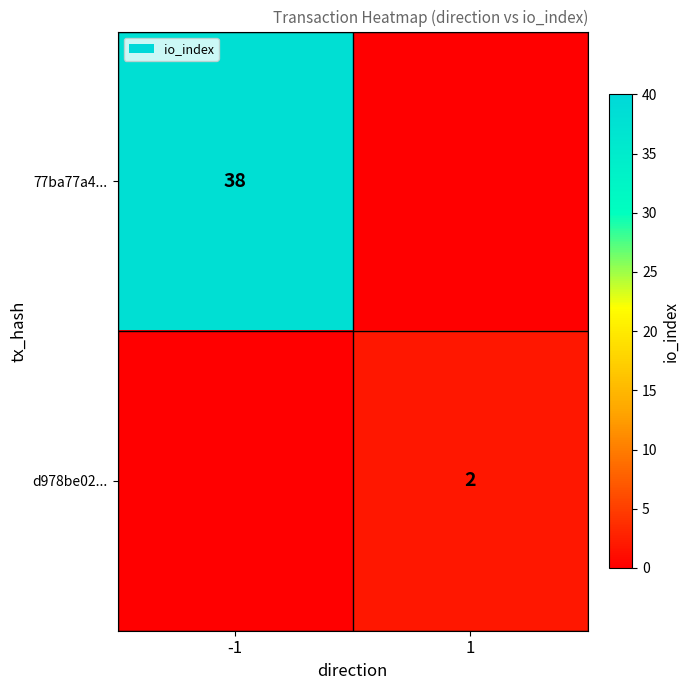

The d978be02... series shows 2 at 1. True or false?

True